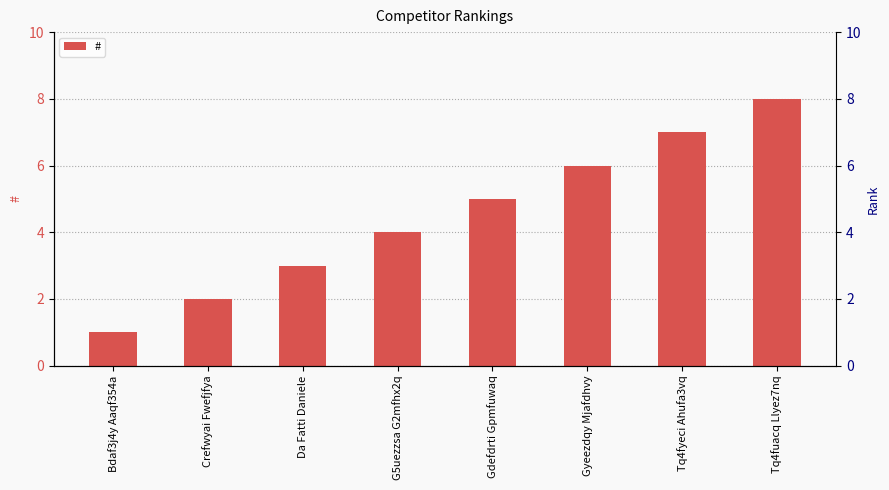

What is the change in value from Da Fatti Daniele to Gyeezdqy Mjafdhvy?

+3